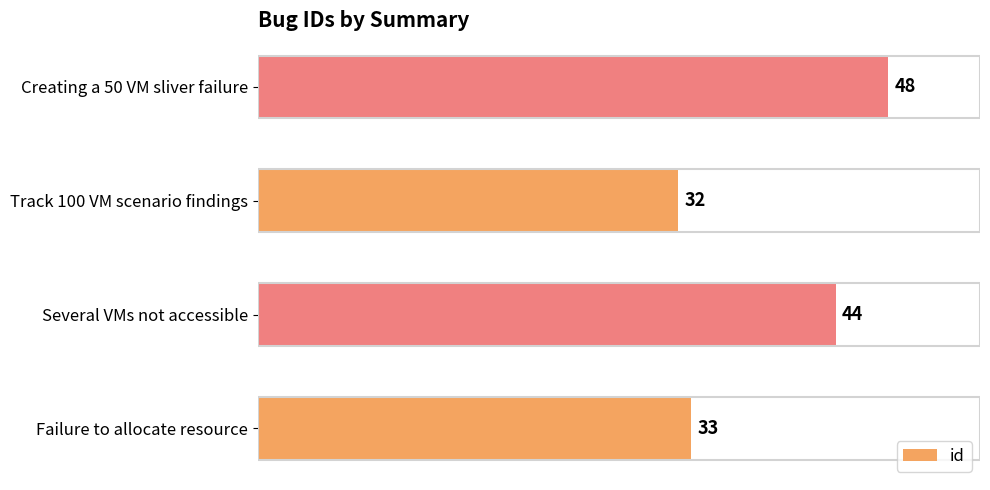

The chart shows a value of 32 at Track 100 VM scenario findings. True or false?

True